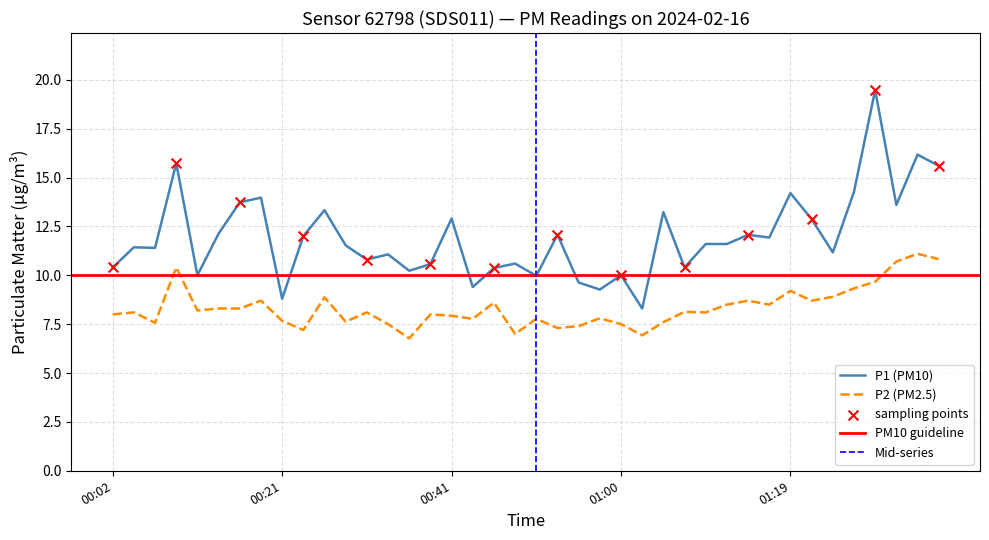

Which series has the widest spread of Y values?

P1